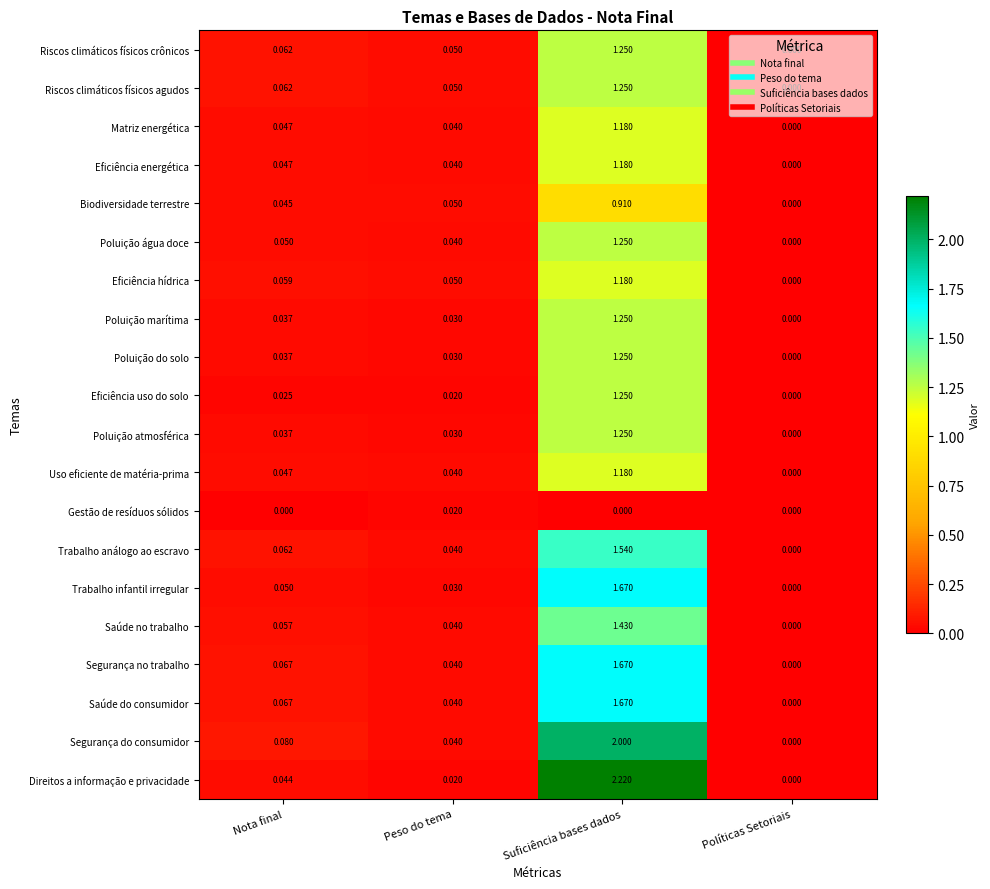

Where is Poluição do solo nearest to the value 0?

Políticas Setoriais